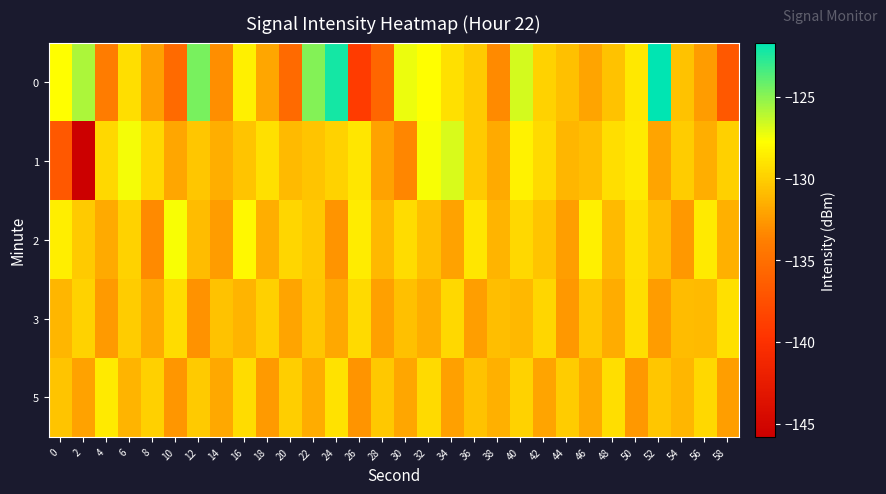

Rank the series at 2 from highest to lowest value.

0, 3, 2, 5, 1